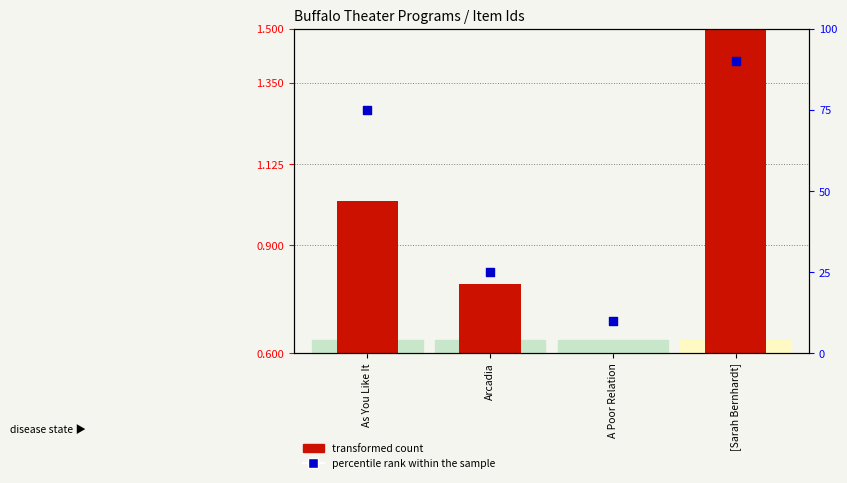

Which series reaches the maximum Y coordinate?

percentile rank within the sample